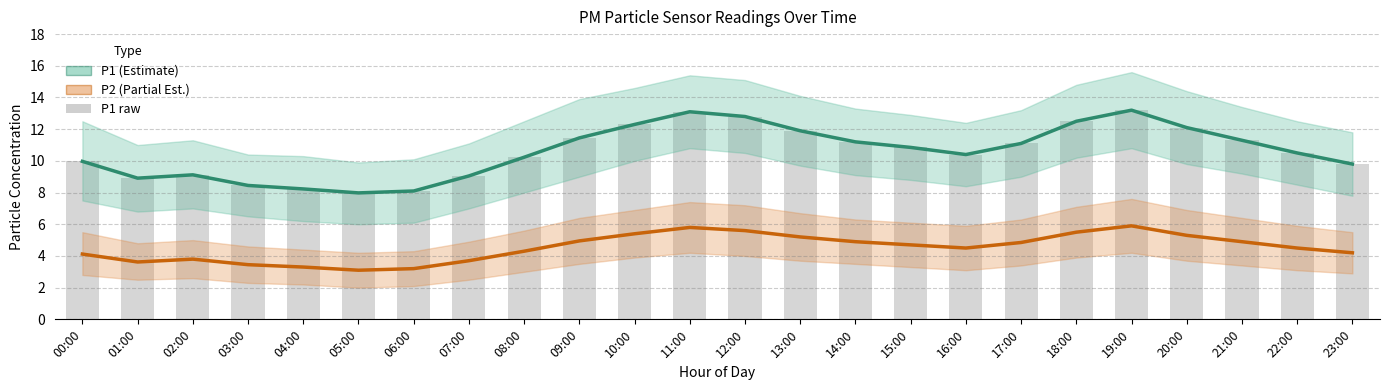

What is the total value across all series at 05:00?

19.1